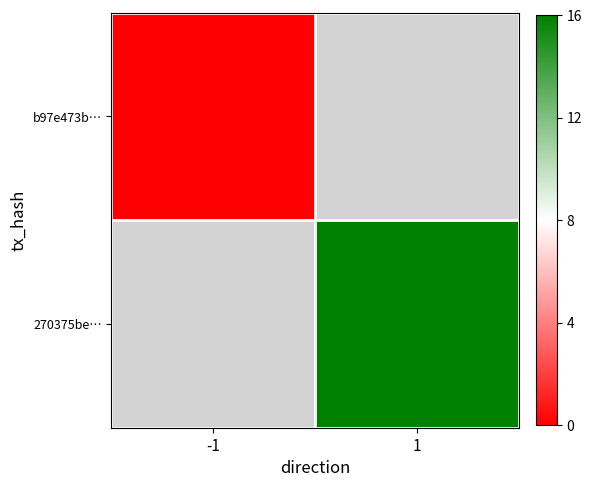

Which has a higher value, -1 or 1?

1